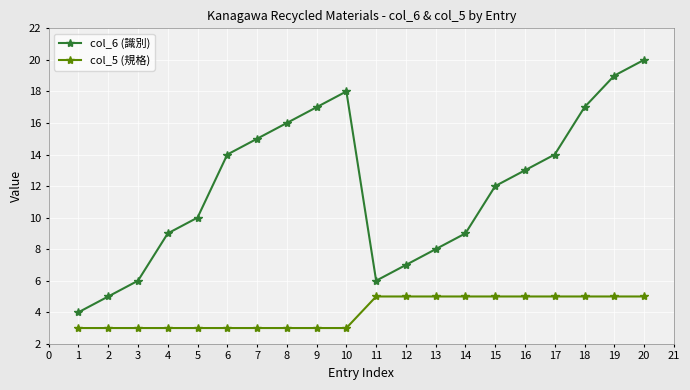

What is the difference between the col_6 (識別) values at 5 and 7?

5